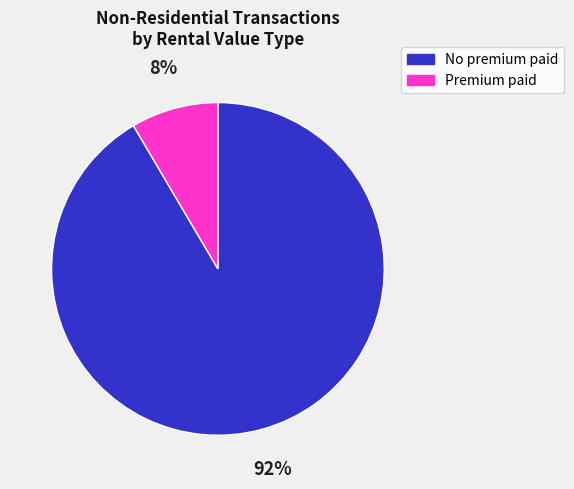

To the nearest percent, what is the combined percentage of No premium paid and Premium paid?

100%